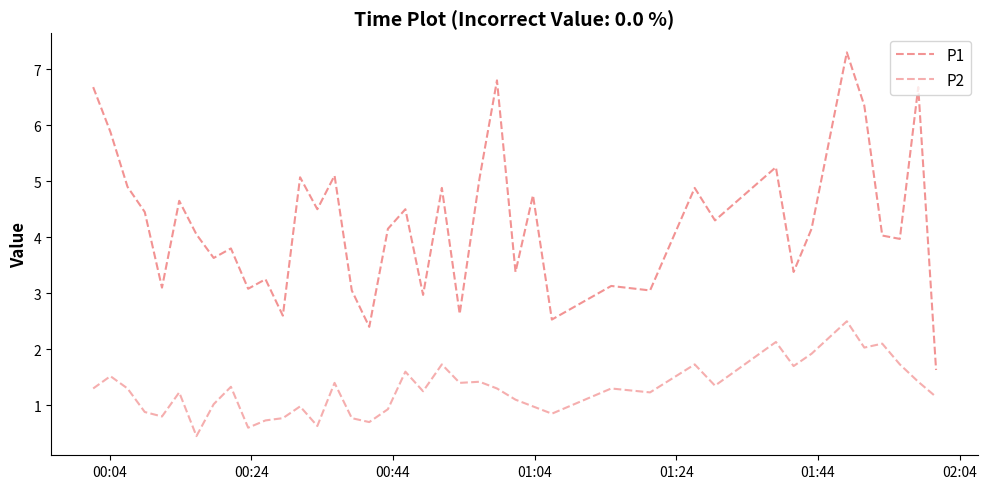

In P1, how many points are lower than both neighbors (excluding endpoints)?

14